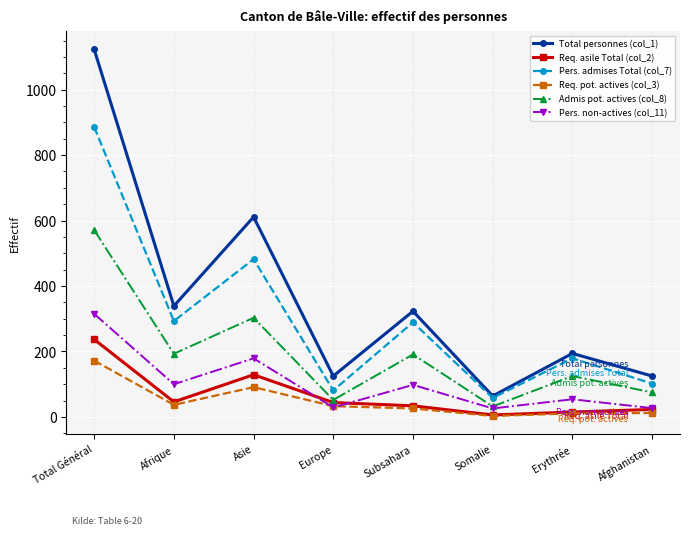

True or false: Pers. non-actives (col_11) has a value of 100 at Afrique.

True